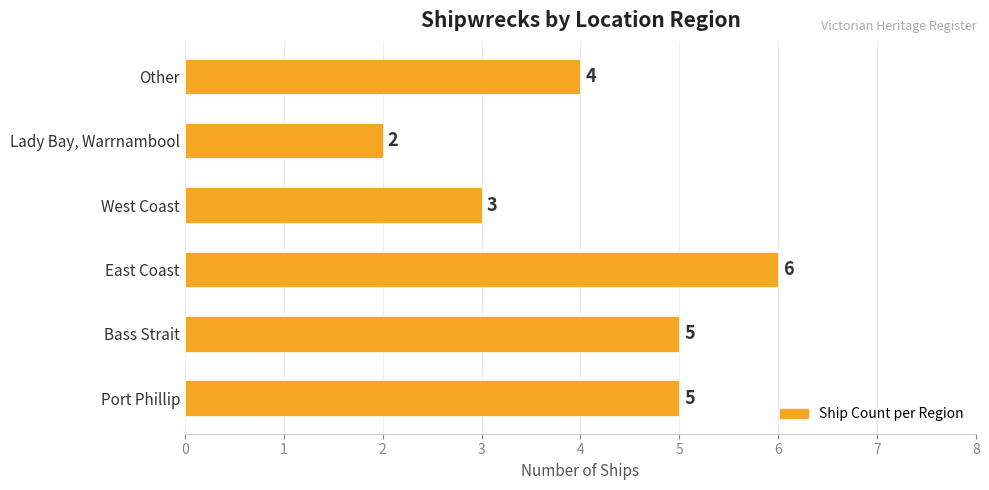

Count the values in the range 3 to 5.

4